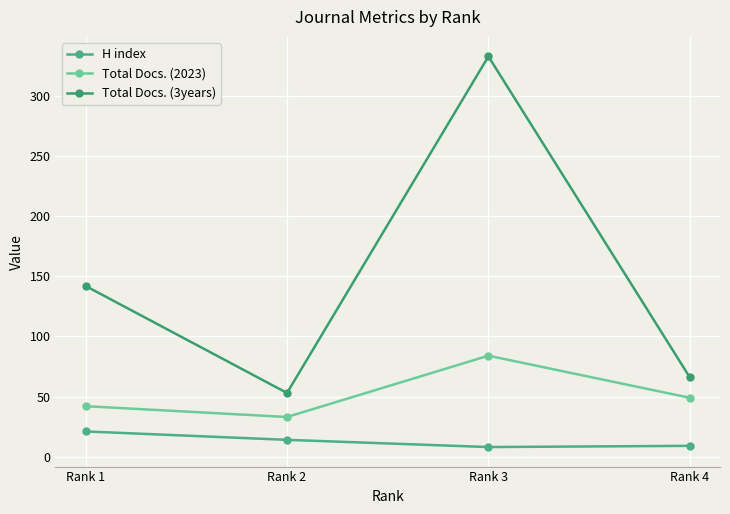

The Total Docs. (3years) series shows 27 at Rank 4. True or false?

False